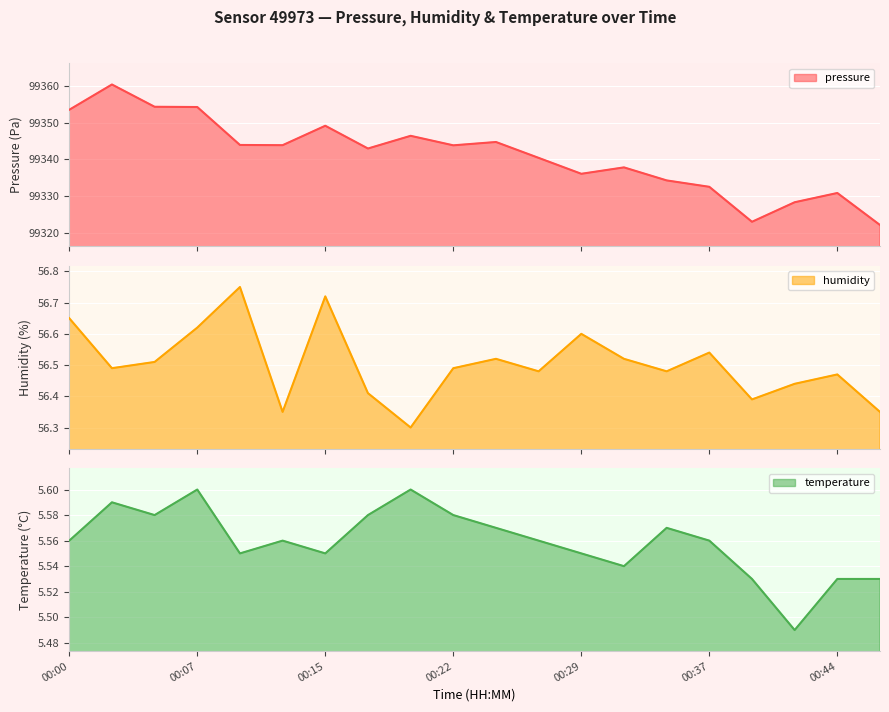

What is the total value across all series at 00:02?

99422.6